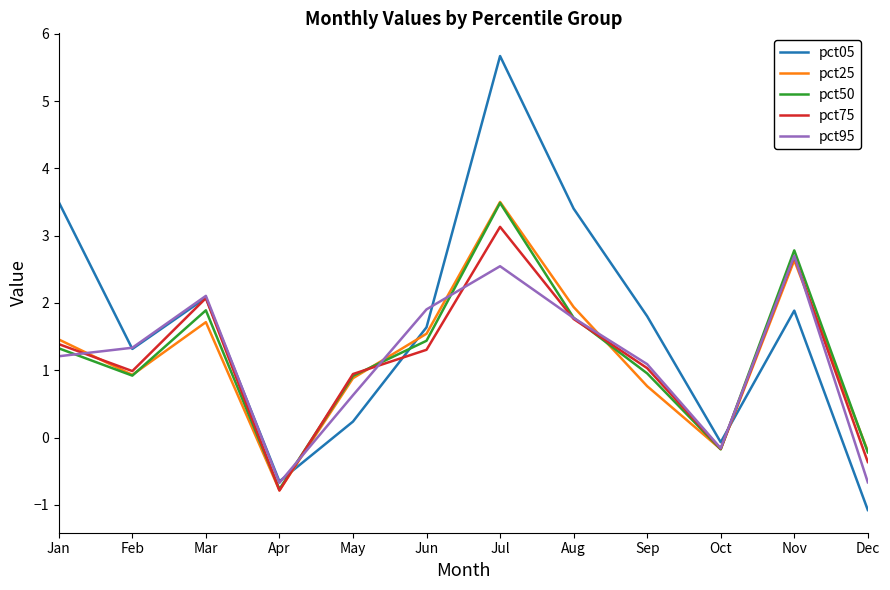

Which series has the largest total across all categories?

pct05